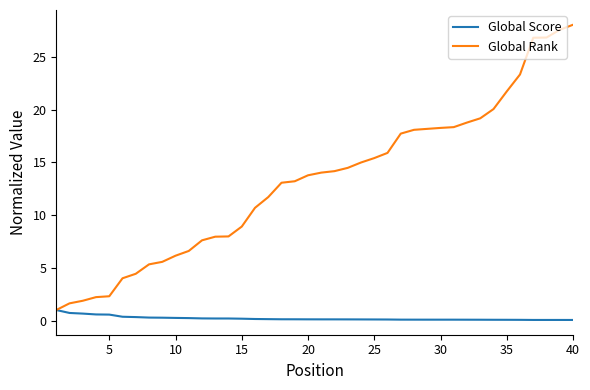

What is the minimum value for Global Rank?

1.0